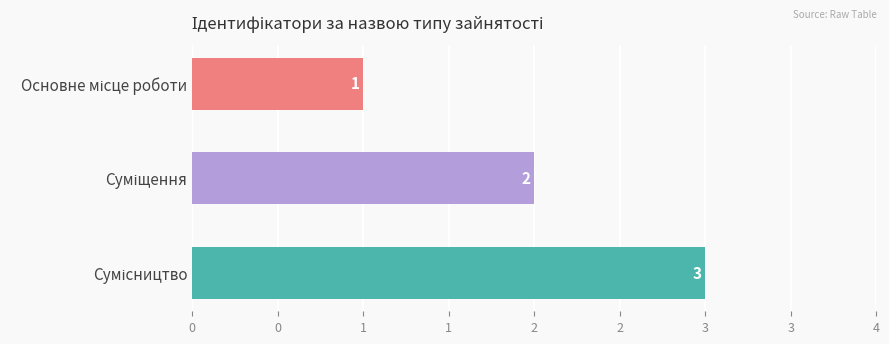

Does the chart contain any negative values?

No